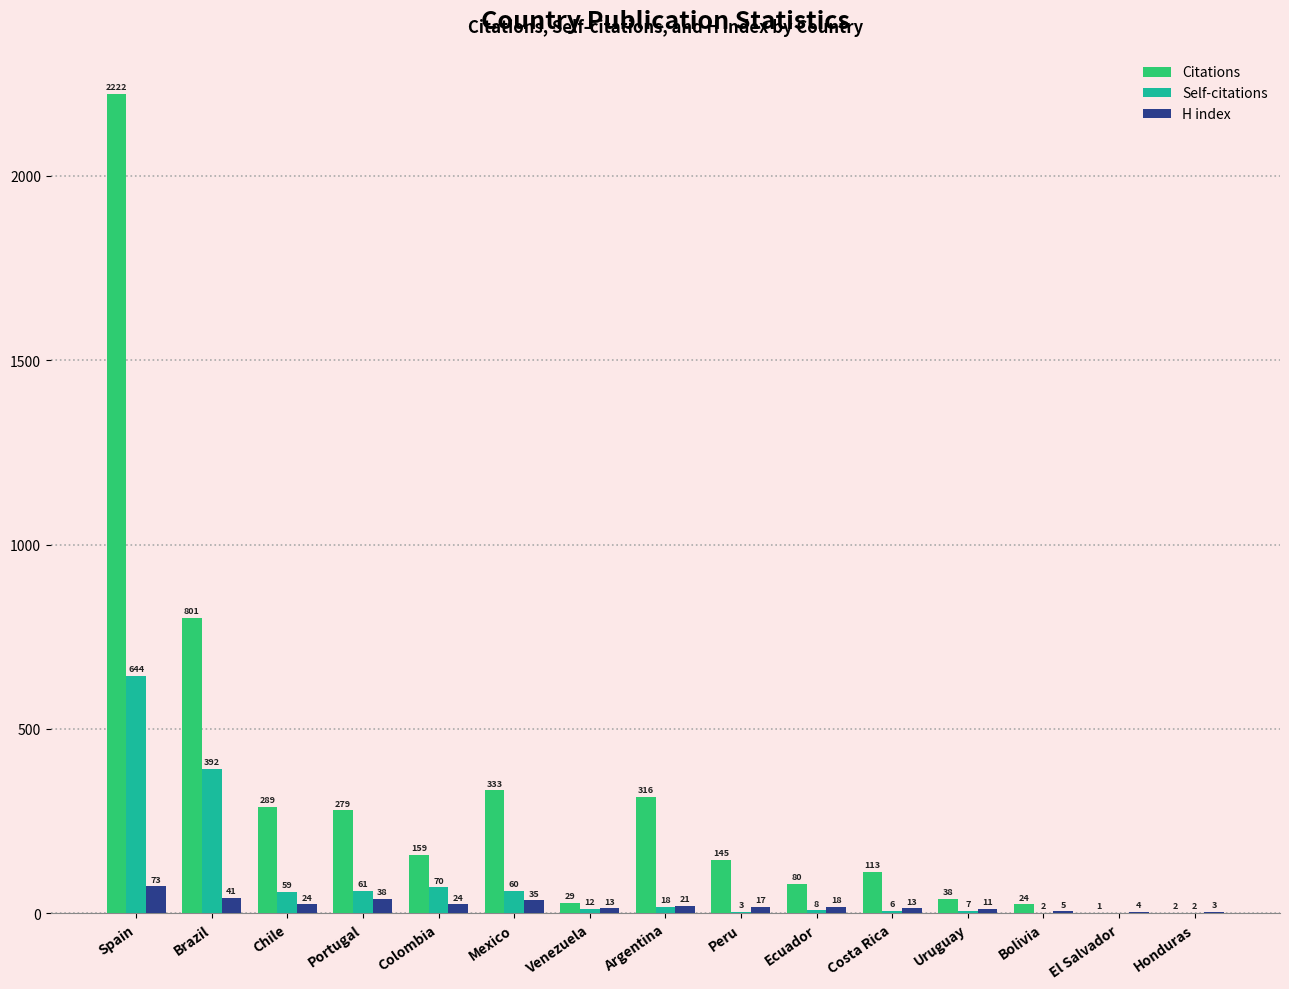

Which category has the highest value across all series?

Spain